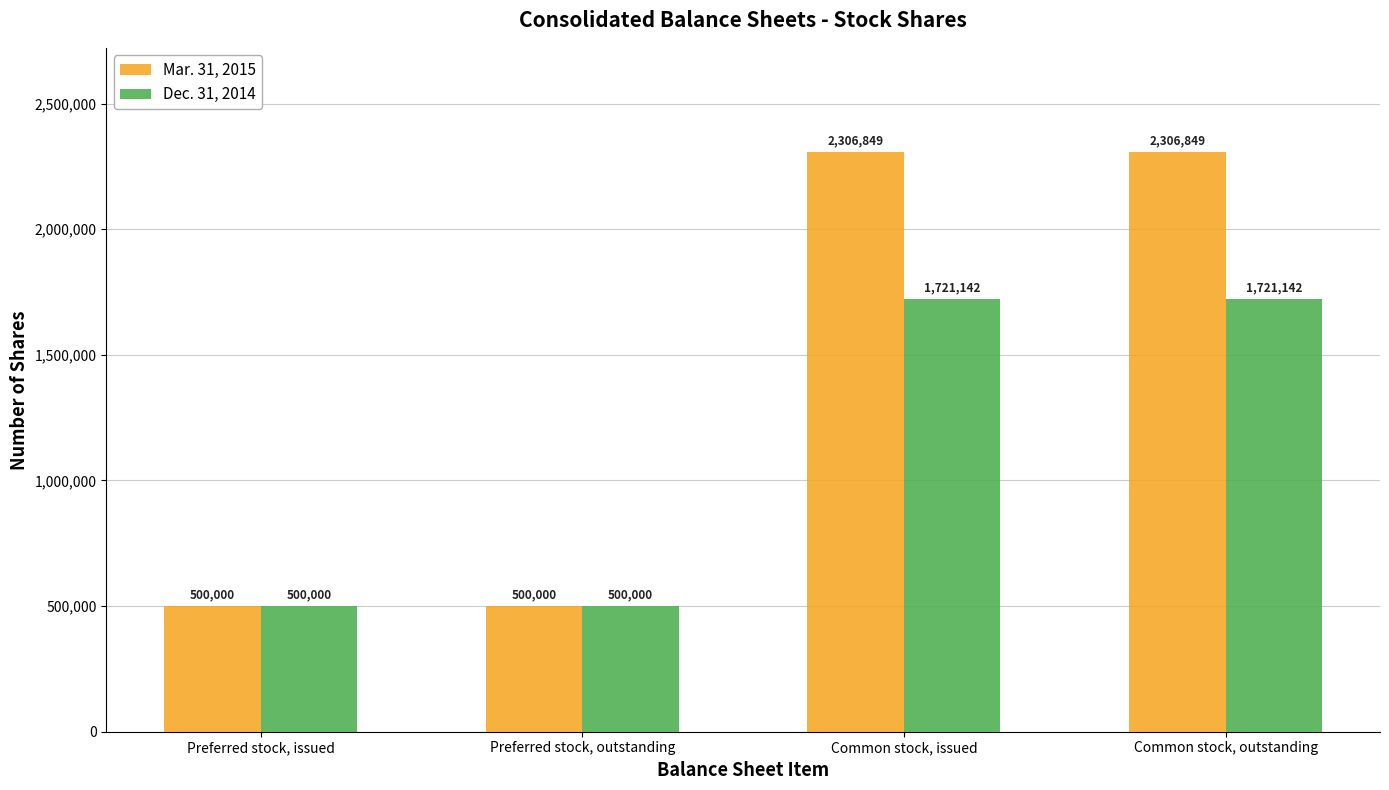

Is it true that Mar. 31, 2015 equals 674587 at Preferred stock, outstanding?

False